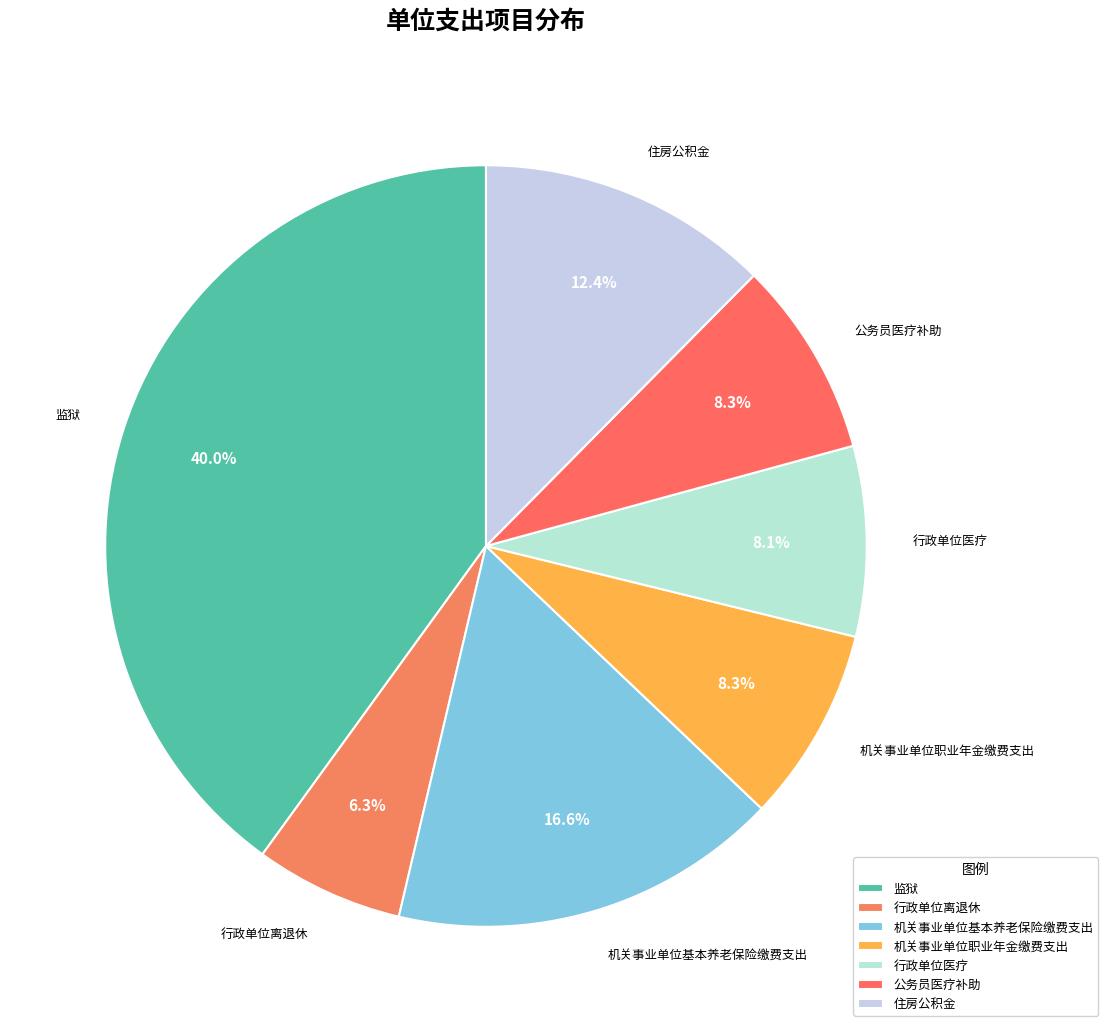

Is it true that 机关事业单位职业年金缴费支出 is 8% of the pie?

True